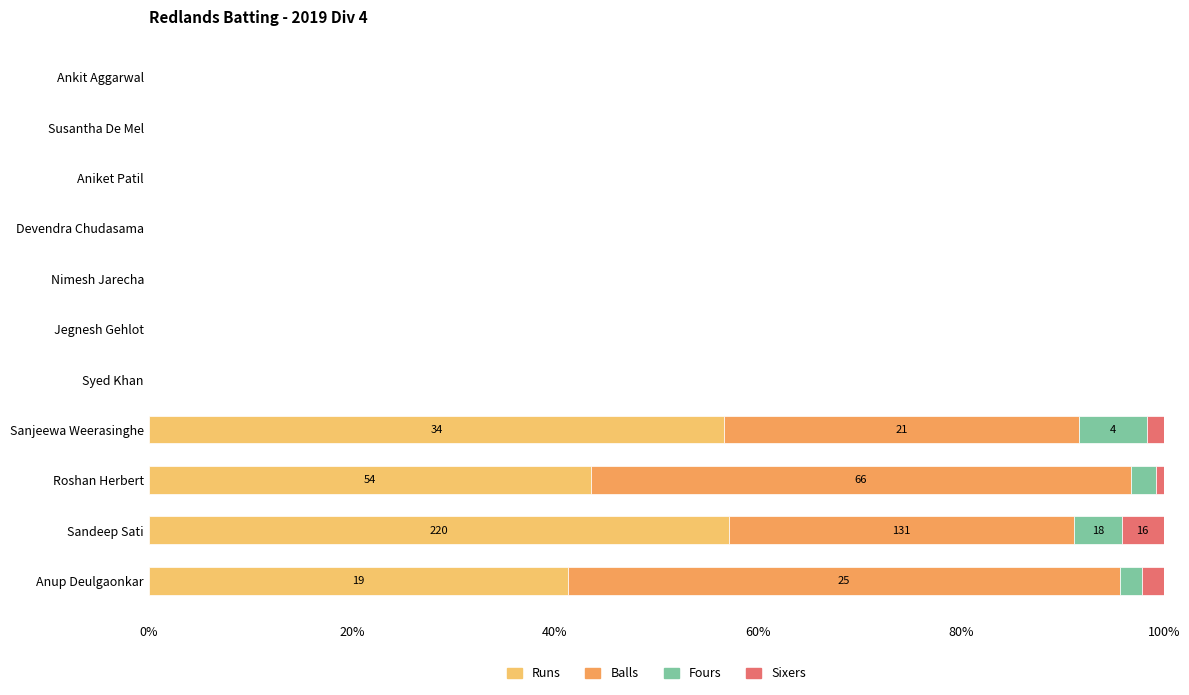

The value of Runs at Aniket Patil is -27.9. True or false?

False